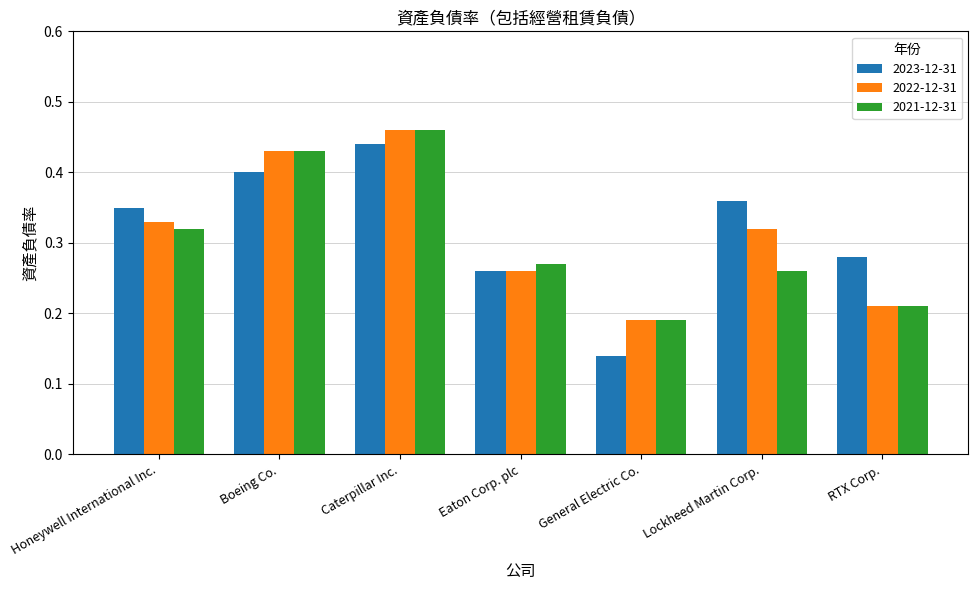

How many groups of bars are there?

7